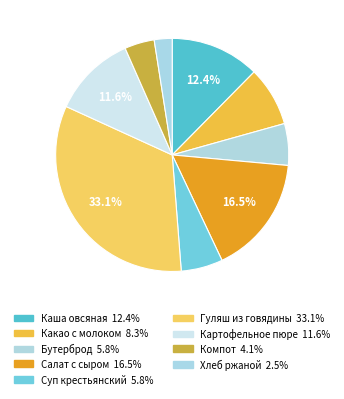

To the nearest percent, what is the difference between the largest and smallest slice percentages?

31%